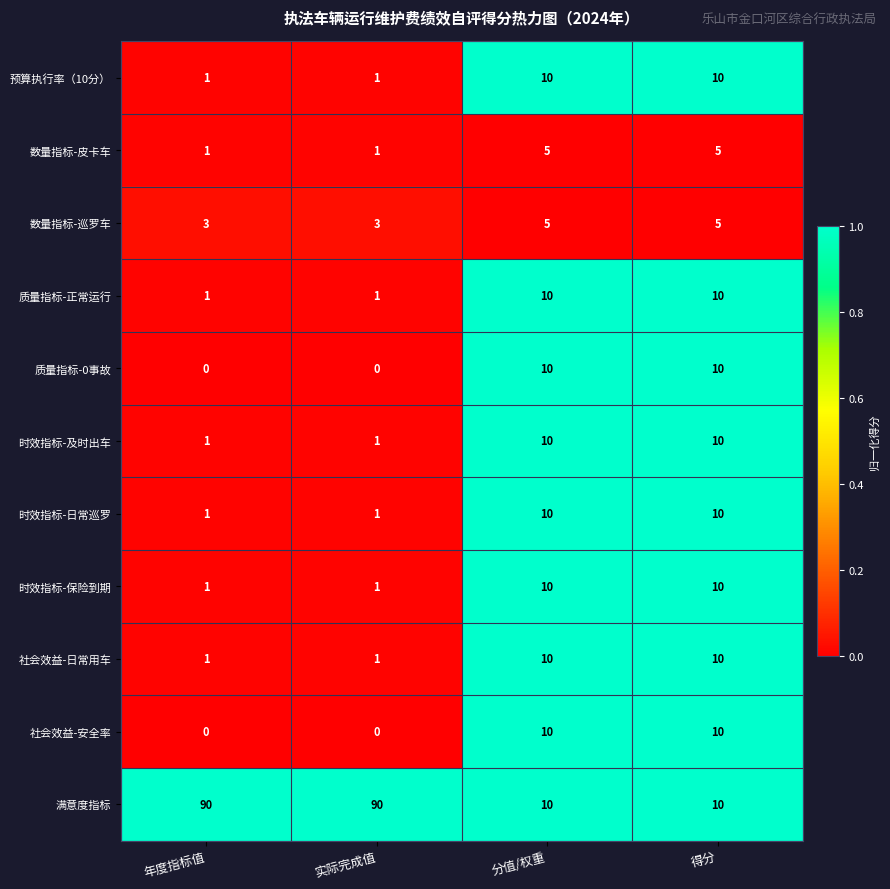

Which series has the widest spread of values?

满意度指标